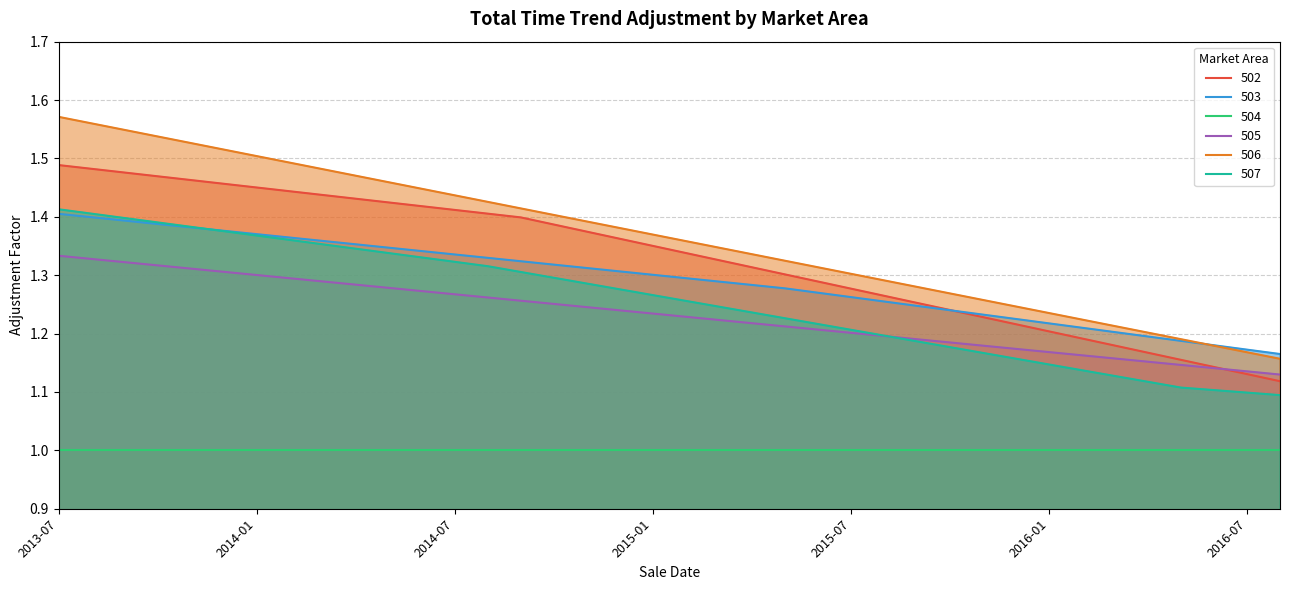

Does the chart display data point markers on the line(s)?

No